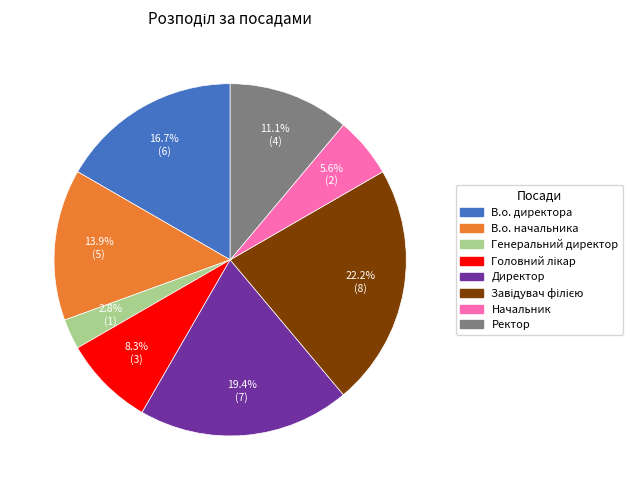

Is there a majority slice in this chart?

No